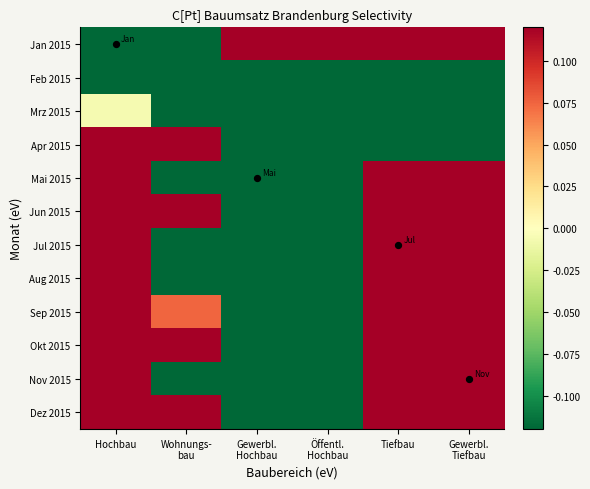

Reading left to right, list all the values displayed in this chart.

Jan 2015: Hochbau=-0.4	Wohnungs-
bau=-0.4	Gewerbl.
Hochbau=0.4	Öffentl.
Hochbau=0.2	Tiefbau=0.4	Gewerbl.
Tiefbau=1.1
Feb 2015: Hochbau=-0.7	Wohnungs-
bau=-0.9	Gewerbl.
Hochbau=-0.7	Öffentl.
Hochbau=-1.0	Tiefbau=-1.0	Gewerbl.
Tiefbau=-0.7
Mrz 2015: Hochbau=-0.0	Wohnungs-
bau=-1.2	Gewerbl.
Hochbau=-1.4	Öffentl.
Hochbau=-1.4	Tiefbau=-1.1	Gewerbl.
Tiefbau=-0.9
Apr 2015: Hochbau=1.2	Wohnungs-
bau=0.2	Gewerbl.
Hochbau=-1.3	Öffentl.
Hochbau=-1.5	Tiefbau=-1.5	Gewerbl.
Tiefbau=-1.5
Mai 2015: Hochbau=0.9	Wohnungs-
bau=-0.3	Gewerbl.
Hochbau=-1.2	Öffentl.
Hochbau=-0.8	Tiefbau=0.7	Gewerbl.
Tiefbau=0.2
Jun 2015: Hochbau=2.1	Wohnungs-
bau=0.9	Gewerbl.
Hochbau=-1.1	Öffentl.
Hochbau=-0.8	Tiefbau=0.7	Gewerbl.
Tiefbau=0.7
Jul 2015: Hochbau=1.1	Wohnungs-
bau=-0.1	Gewerbl.
Hochbau=-1.1	Öffentl.
Hochbau=-0.7	Tiefbau=1.0	Gewerbl.
Tiefbau=1.0
Aug 2015: Hochbau=1.0	Wohnungs-
bau=-0.3	Gewerbl.
Hochbau=-1.0	Öffentl.
Hochbau=-0.7	Tiefbau=0.9	Gewerbl.
Tiefbau=0.9
Sep 2015: Hochbau=1.5	Wohnungs-
bau=0.1	Gewerbl.
Hochbau=-0.9	Öffentl.
Hochbau=-0.5	Tiefbau=1.3	Gewerbl.
Tiefbau=1.3
Okt 2015: Hochbau=1.5	Wohnungs-
bau=0.2	Gewerbl.
Hochbau=-1.0	Öffentl.
Hochbau=-0.7	Tiefbau=1.4	Gewerbl.
Tiefbau=1.4
Nov 2015: Hochbau=1.0	Wohnungs-
bau=-0.2	Gewerbl.
Hochbau=-1.1	Öffentl.
Hochbau=-0.7	Tiefbau=1.1	Gewerbl.
Tiefbau=1.1
Dez 2015: Hochbau=1.8	Wohnungs-
bau=0.2	Gewerbl.
Hochbau=-0.9	Öffentl.
Hochbau=-0.6	Tiefbau=1.4	Gewerbl.
Tiefbau=1.4